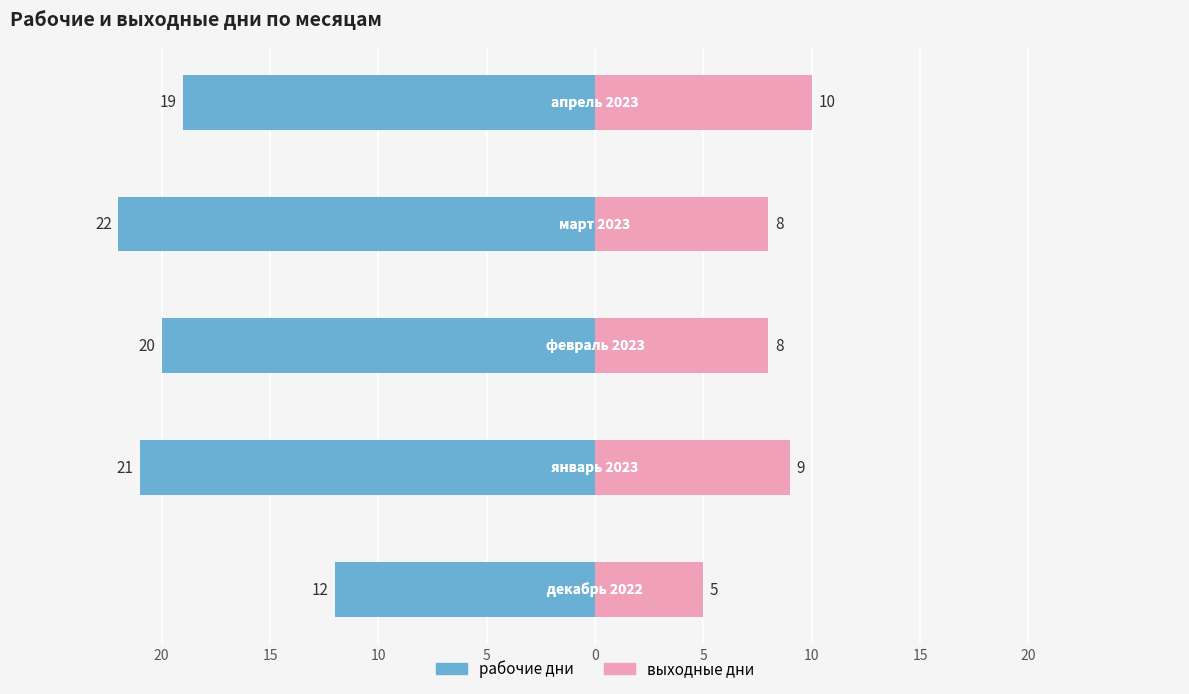

What is the value of the выходные дни bar at the 1st from the left?

5